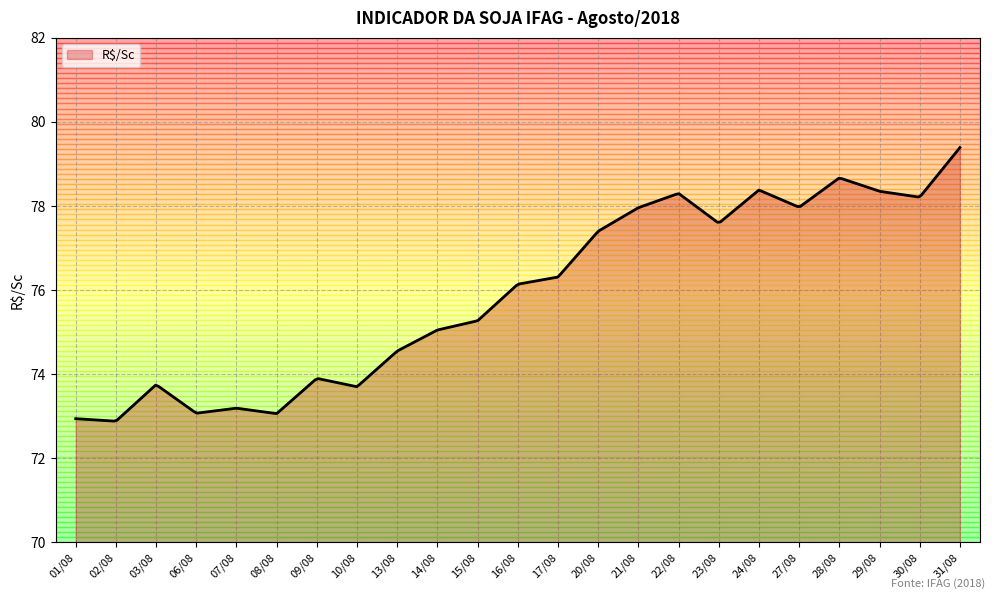

What is the maximum value shown in the chart?

79.4